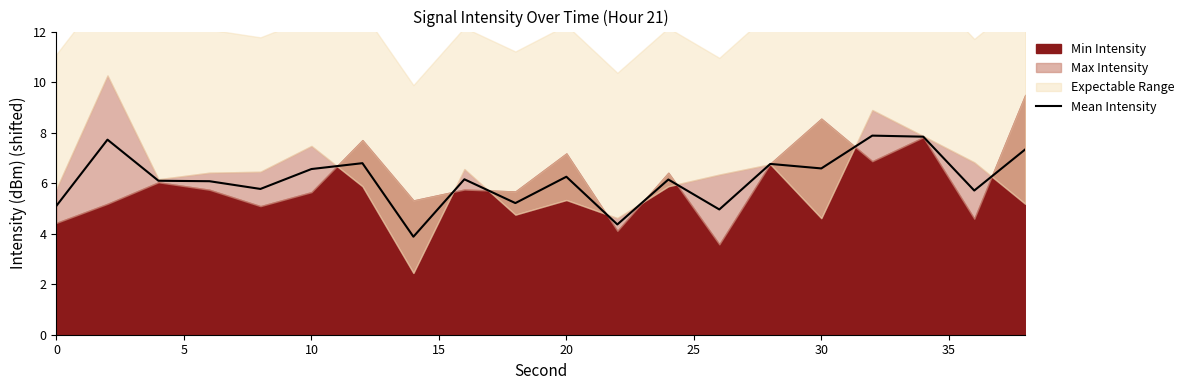

What is the minimum value for Mean Intensity?

3.9